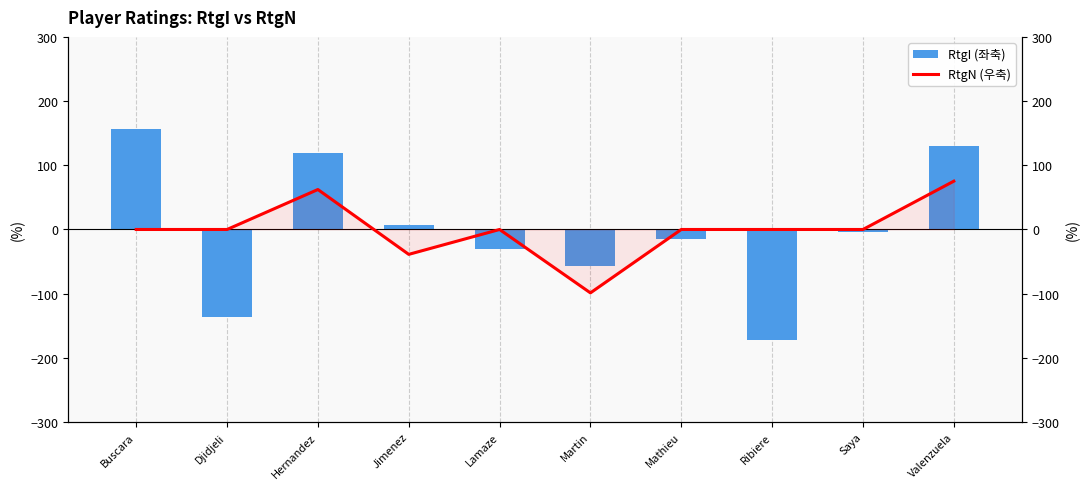

What is the value of the RtgI (좌축) bar at the 10th from the left?

129.3